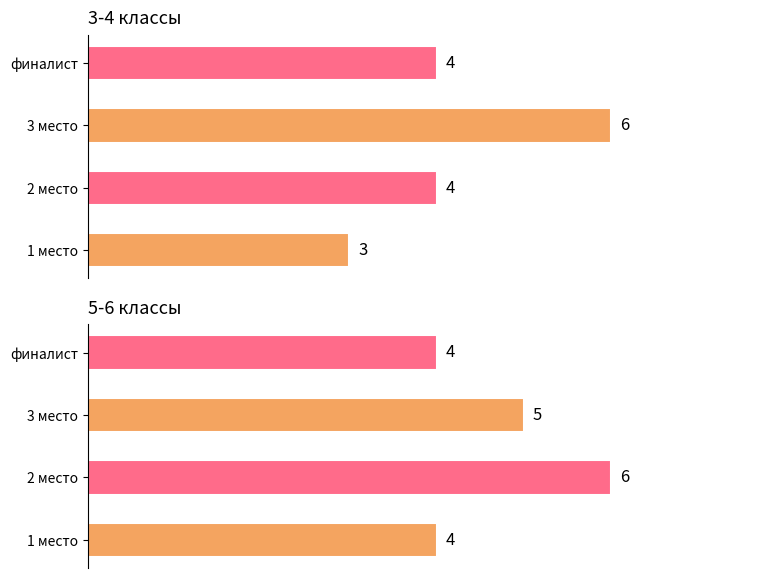

Which series changed the most between 1 место and 2 место?

5-6 классы